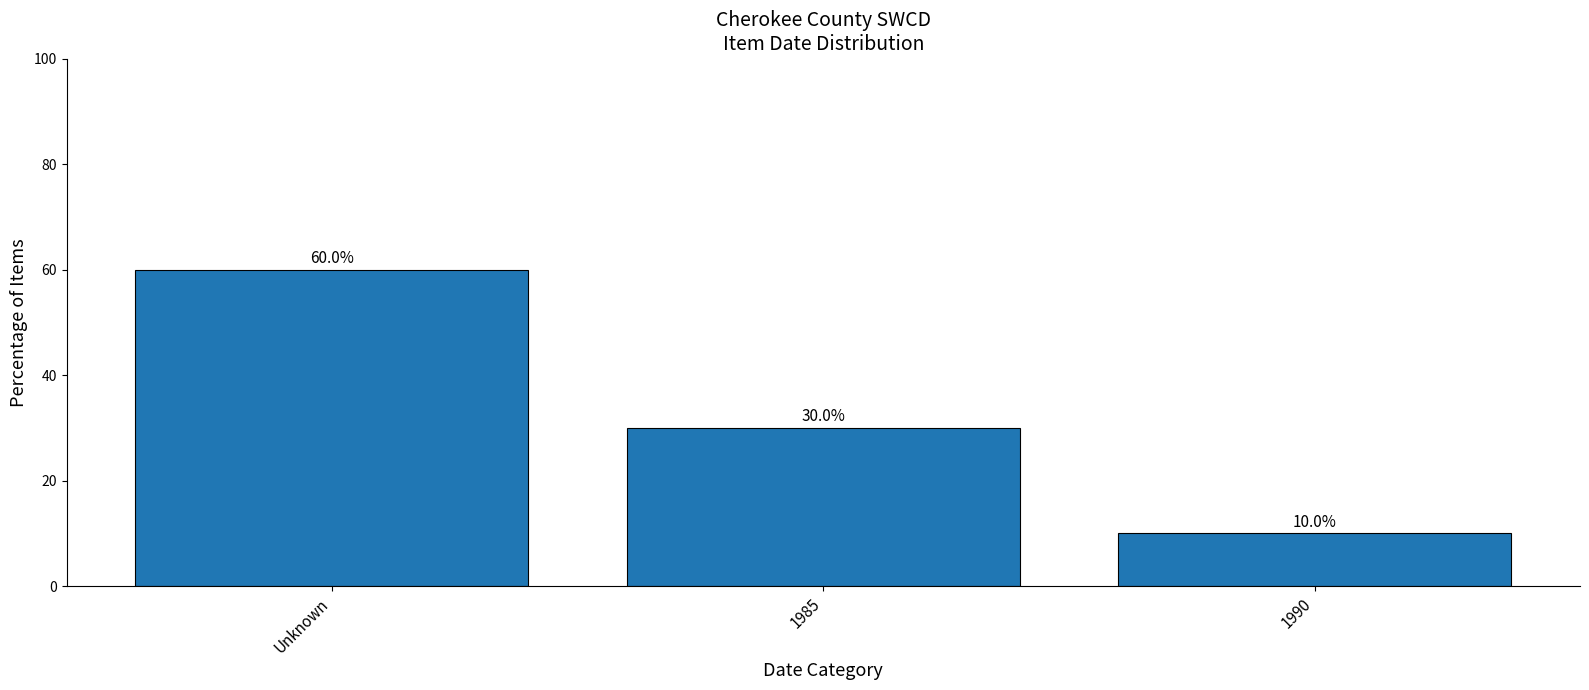

Rank the categories by value from lowest to highest.

1990, 1985, Unknown